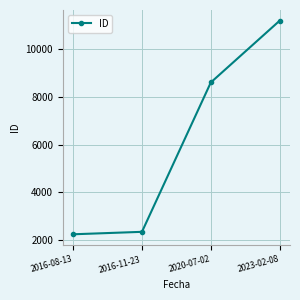

Count the number of data series in this chart.

1